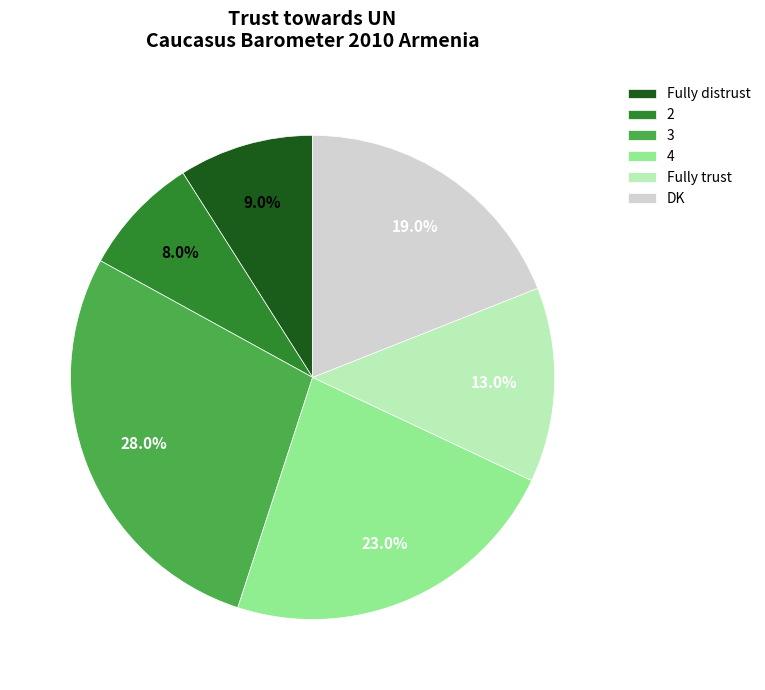

Is there any slice that represents more than half of the pie?

No